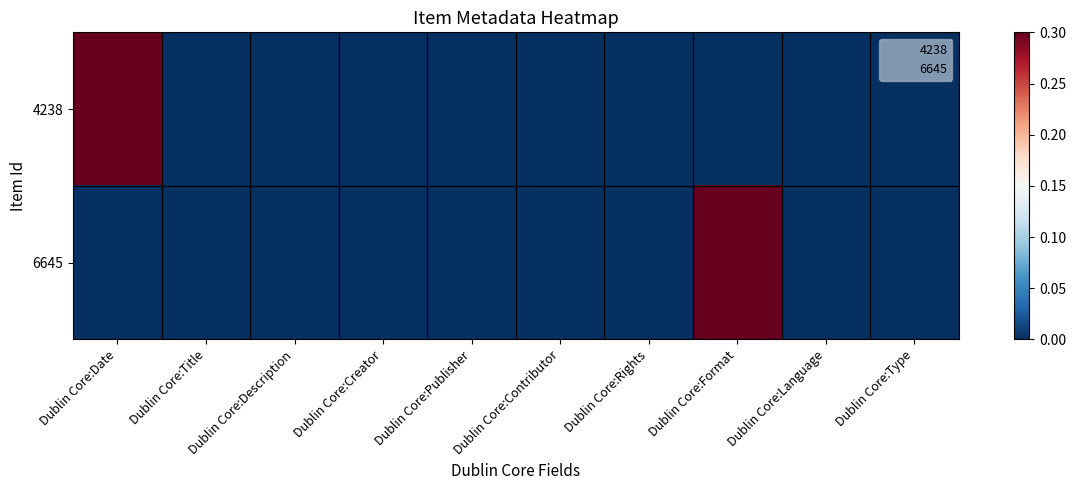

At which category is the sum across all series the highest?

Dublin Core:Format